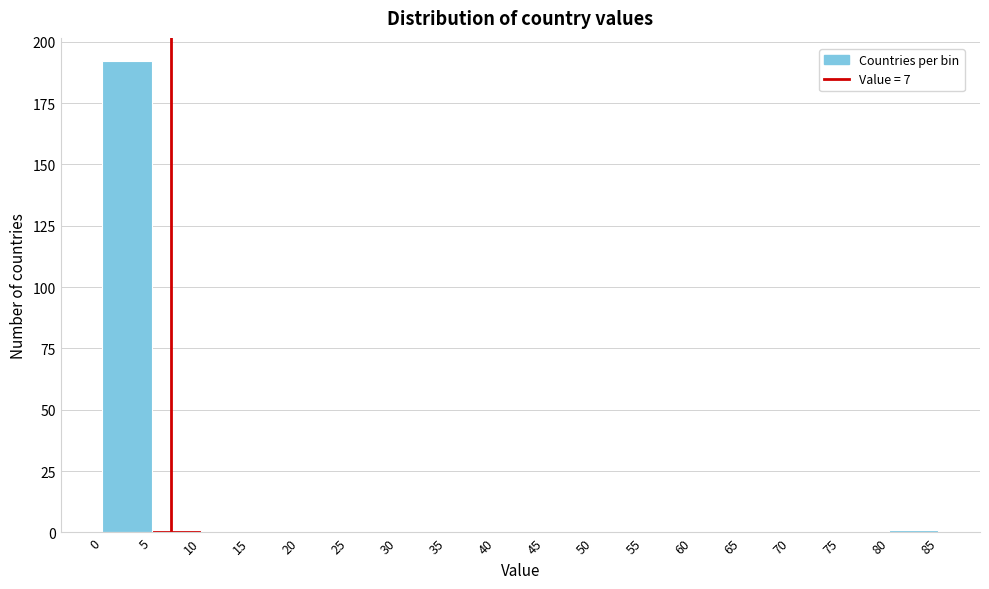

Reading left to right, list every bar in this chart as the range it spans on the x-axis followed by its height. The values are not printed on the chart, so give them approximately, as read against the axis.

0 to 5: 190
5 to 10: under 5
10 to 15: 0
15 to 20: 0
20 to 25: 0
25 to 30: 0
30 to 35: 0
35 to 40: 0
40 to 45: 0
45 to 50: 0
50 to 55: 0
55 to 60: 0
60 to 65: 0
65 to 70: 0
70 to 75: 0
75 to 80: 0
80 to 85: under 5